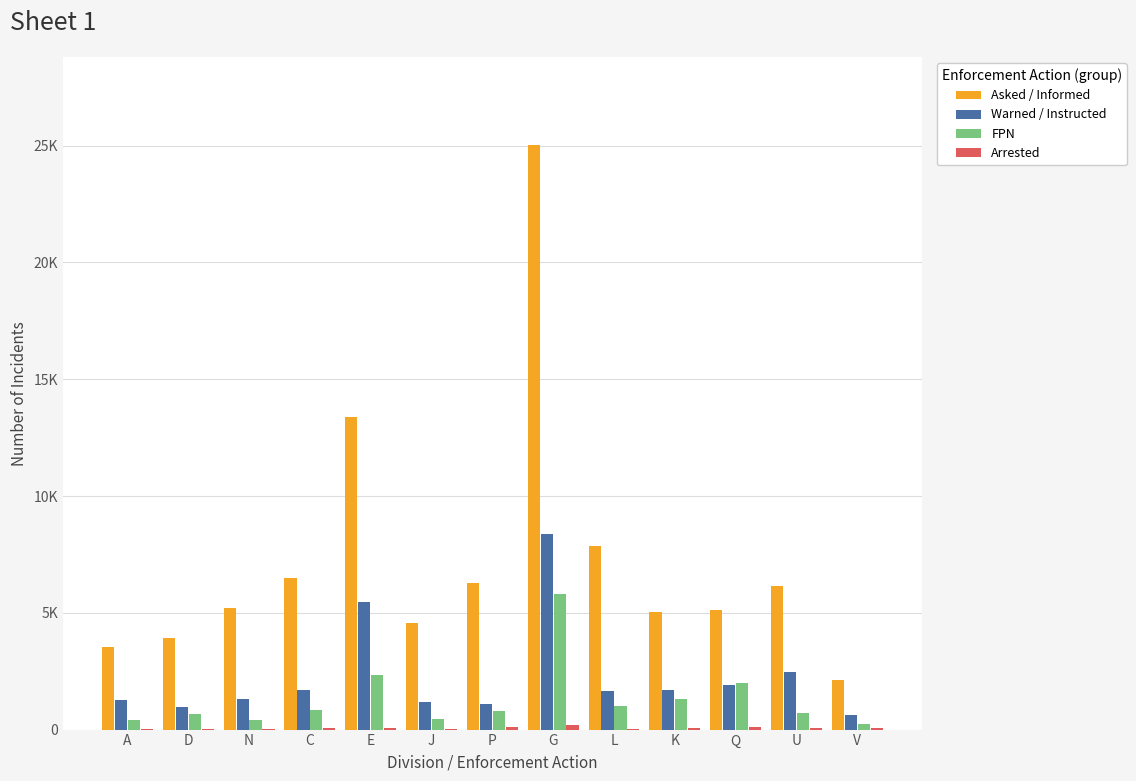

What is the difference between the second highest and second lowest values in the Warned / Instructed series?

4519